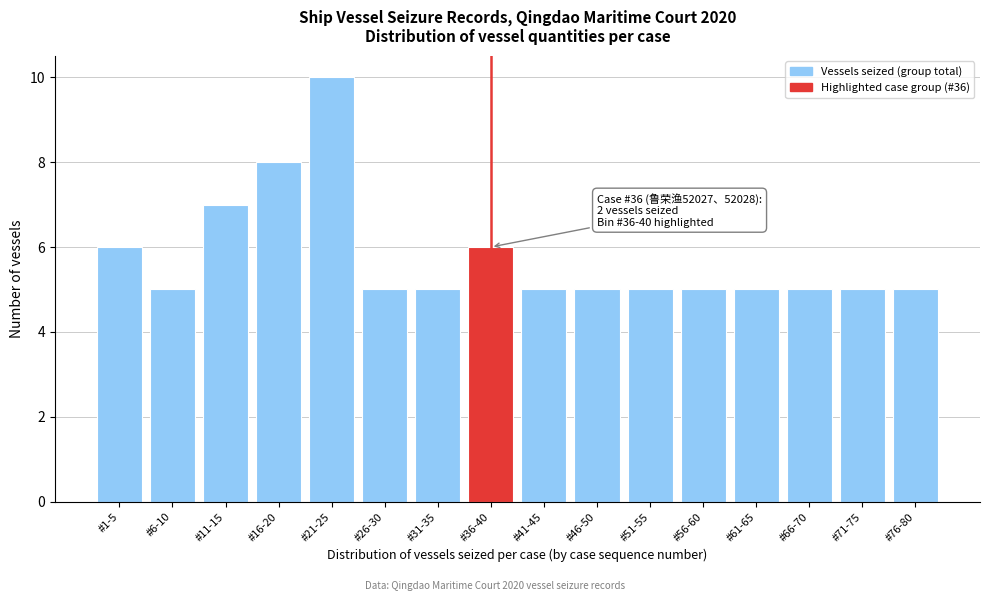

Reading left to right, extract all data points from this chart.

6	5	7	8	10	5	5	6	5	5	5	5	5	5	5	5